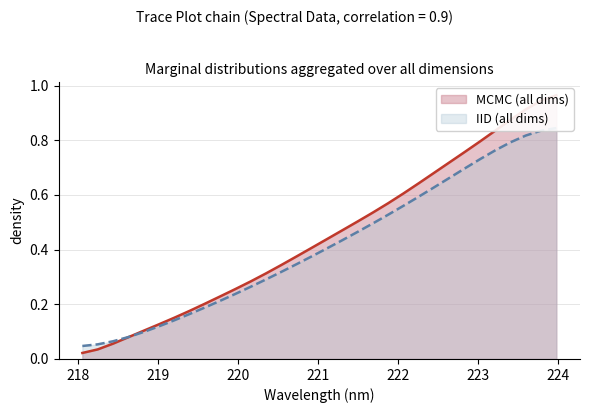

Reading right to left, list all the values displayed in this chart.

223.9802=1.0	223.7895=0.9	223.5987=0.9	223.408=0.9	223.2172=0.8	223.0264=0.8	222.8355=0.8	222.6447=0.7	222.4538=0.7	222.263=0.6	222.0721=0.6	221.8812=0.6	221.6902=0.5	221.4993=0.5	221.3083=0.5	221.1174=0.4	220.9264=0.4	220.7354=0.4	220.5444=0.3	220.3533=0.3	220.1623=0.3	219.9712=0.3	219.7801=0.2	219.589=0.2	219.3979=0.2	219.2067=0.2	219.0156=0.1	218.8244=0.1	218.6332=0.1	218.442=0.1	218.2508=0.0	218.0596=0.0